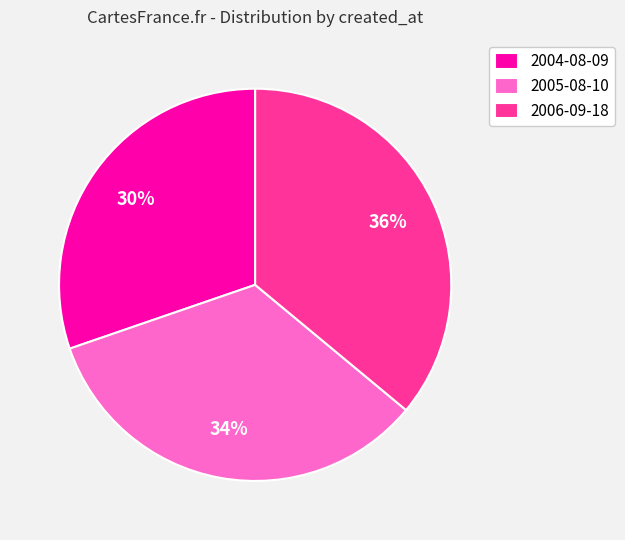

Approximately how many times larger is the value at 2004-08-09 compared to 2006-09-18?

0.8